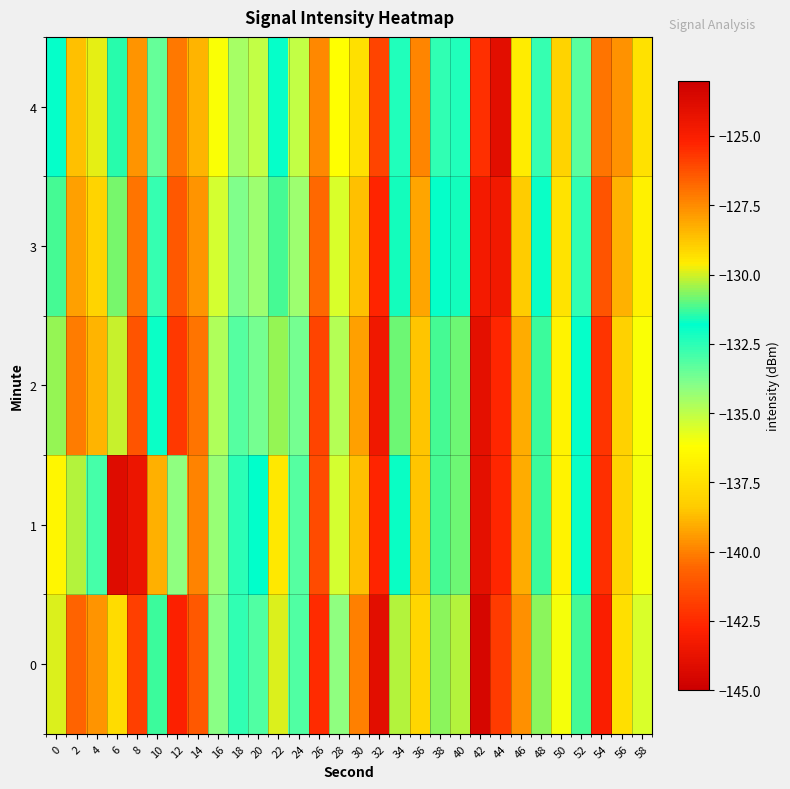

List the series in order of their peak value, lowest first.

4, 3, 1, 2, 0